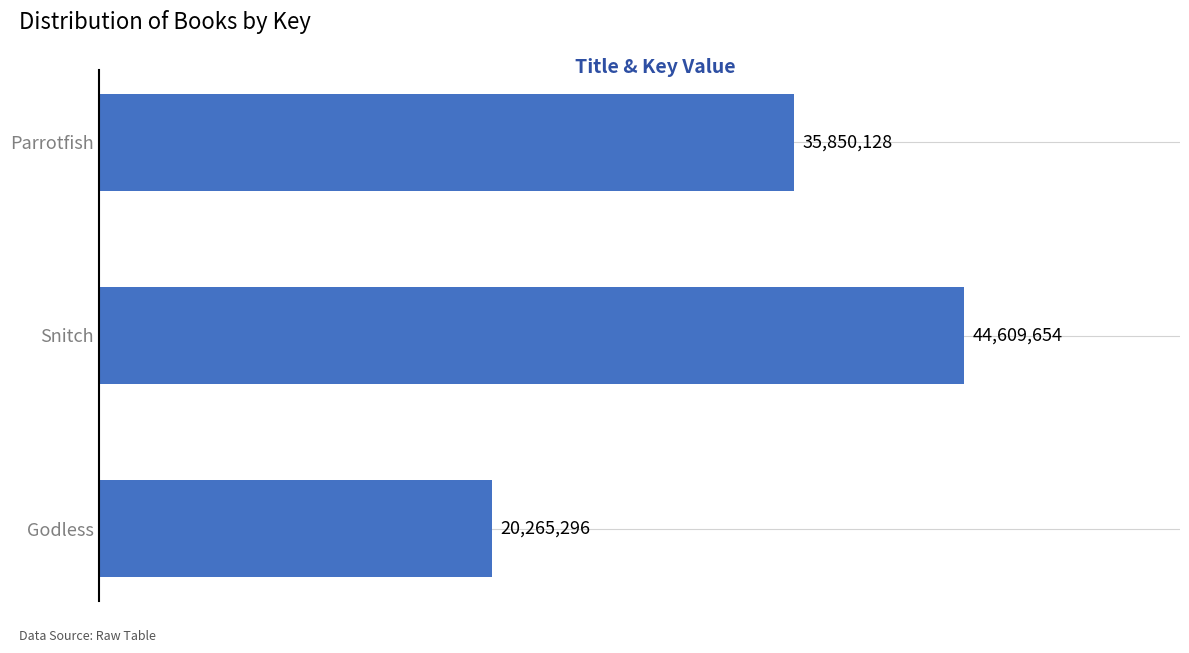

Does the chart contain any negative values?

No